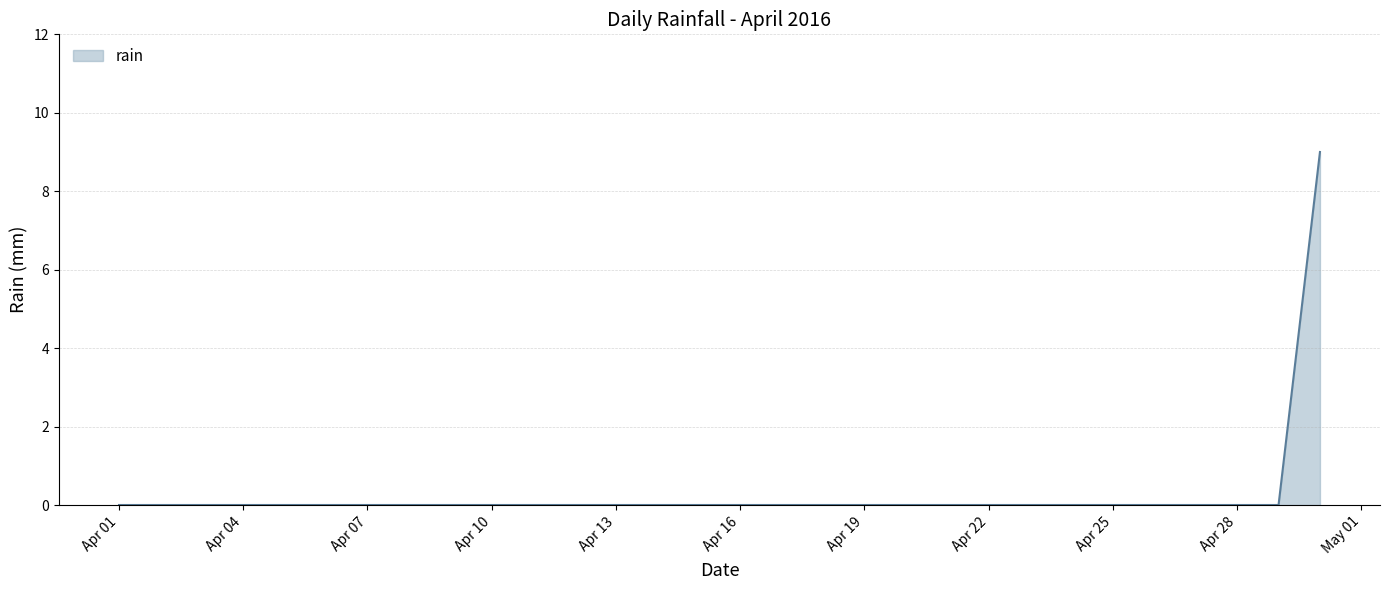

Does the chart have visible grid lines?

Yes